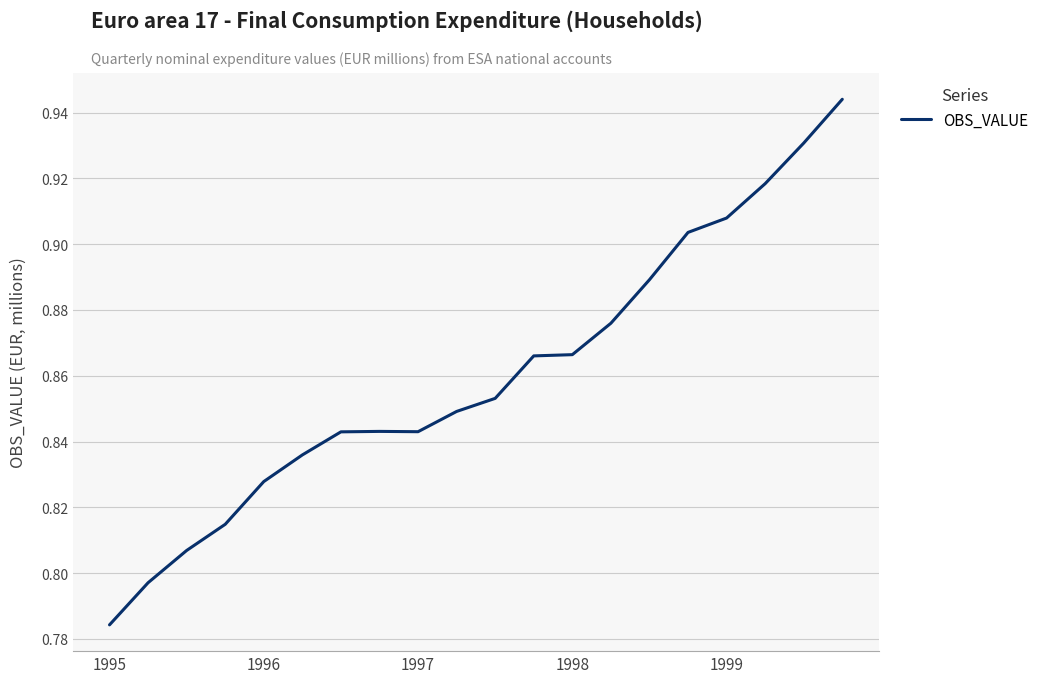

Does the chart display data point markers on the line(s)?

No